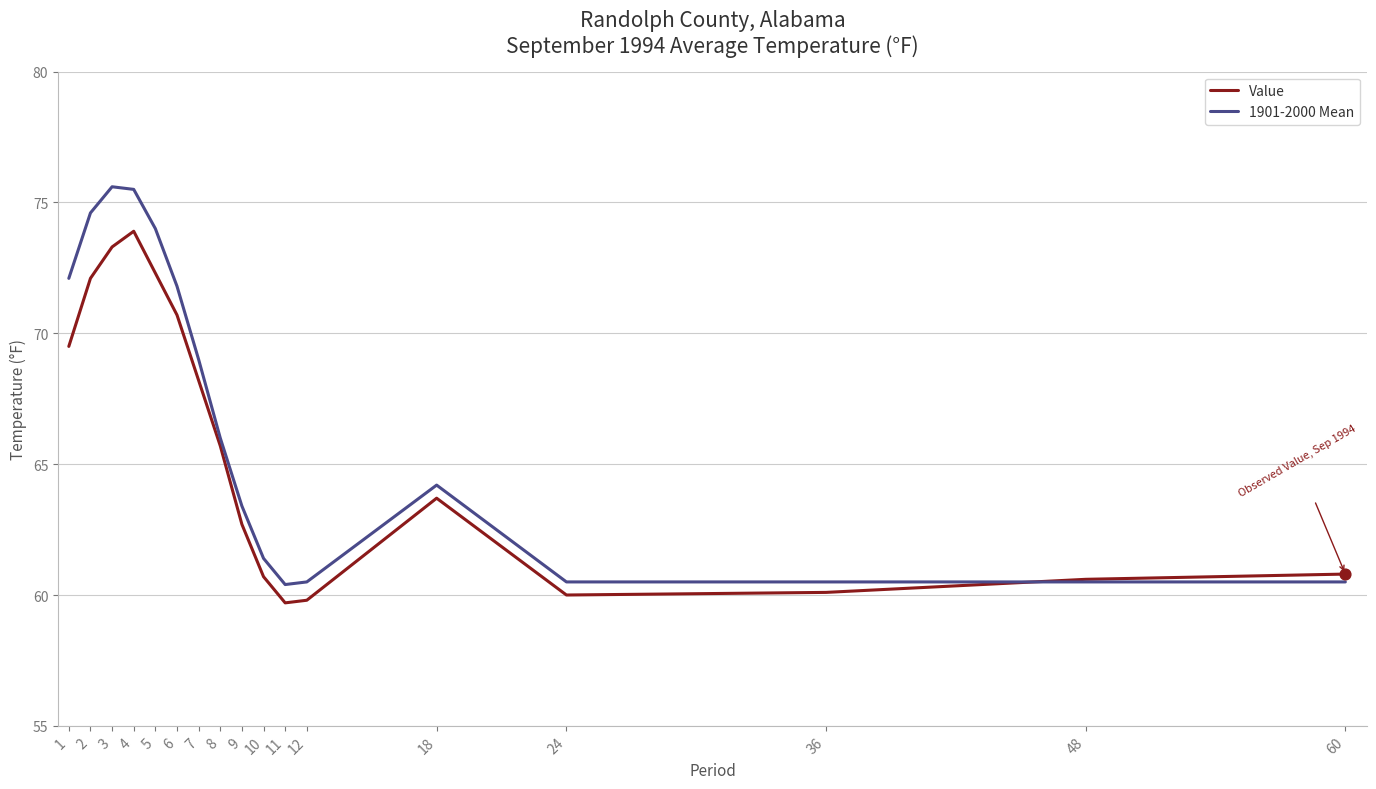

Which series has the largest total across all categories?

1901-2000 Mean